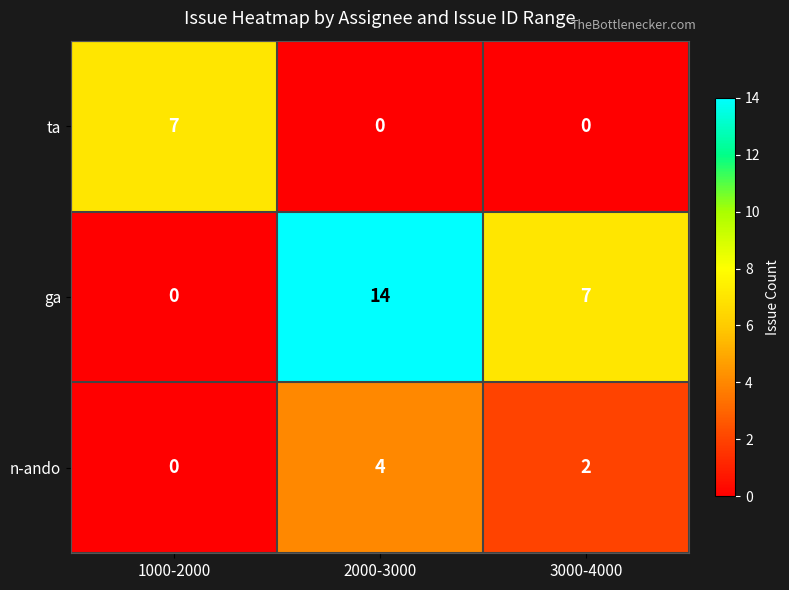

Reading left to right, list all the values displayed in this chart.

ta: 7	0	0
ga: 0	14	7
n-ando: 0	4	2